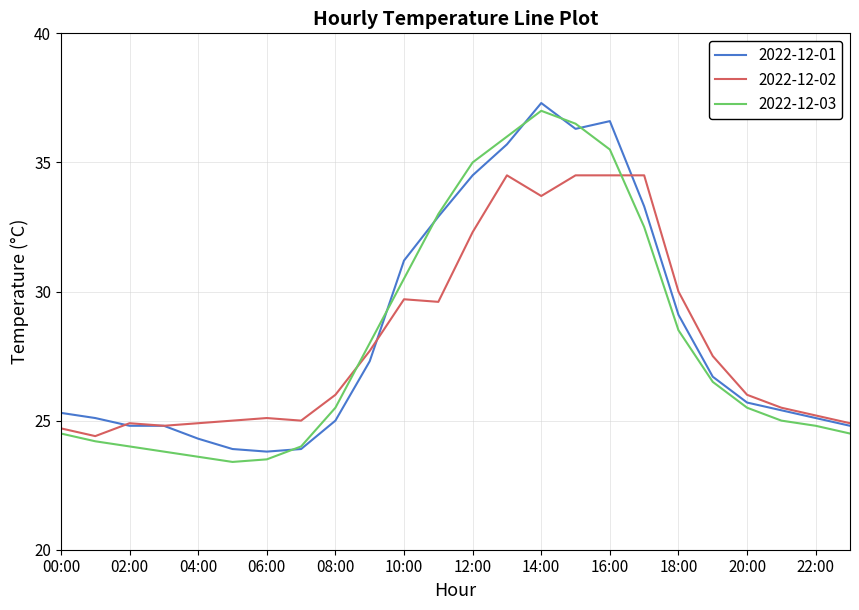

Which series has the widest spread of values?

2022-12-03